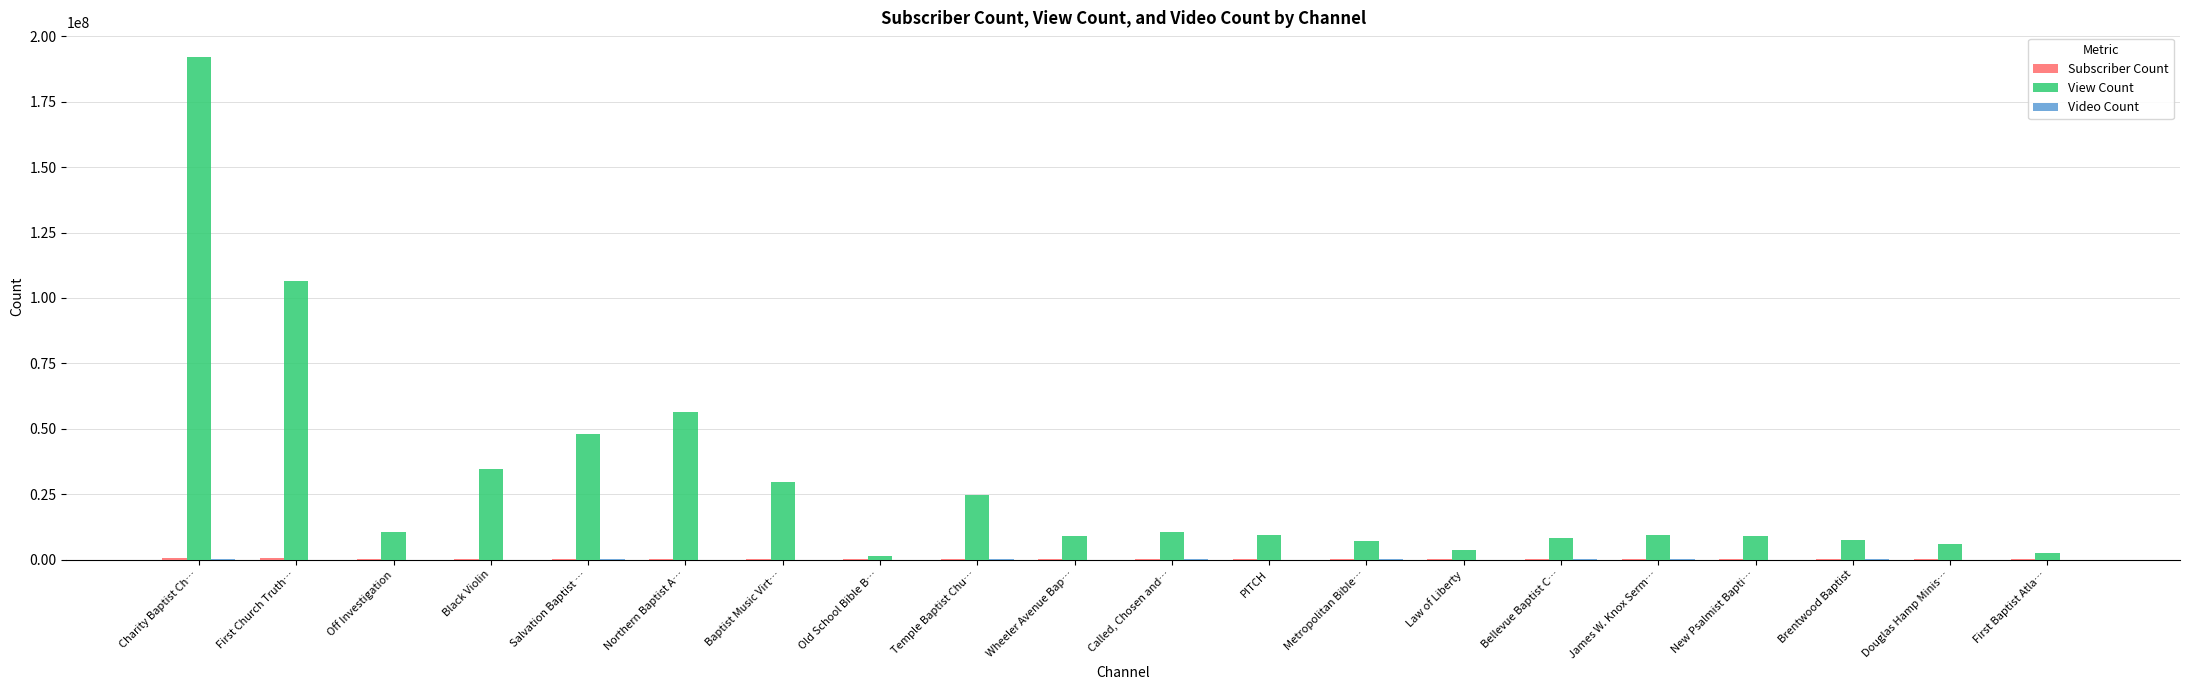

Which series has the largest total across all categories?

View Count